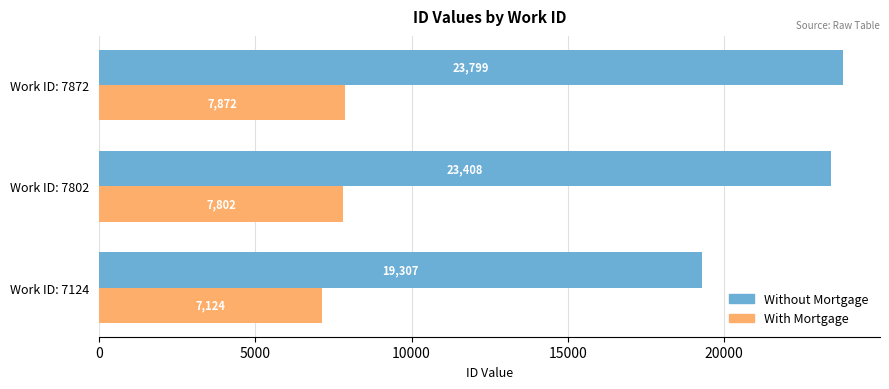

How many data points in Without Mortgage are less than 23408?

1